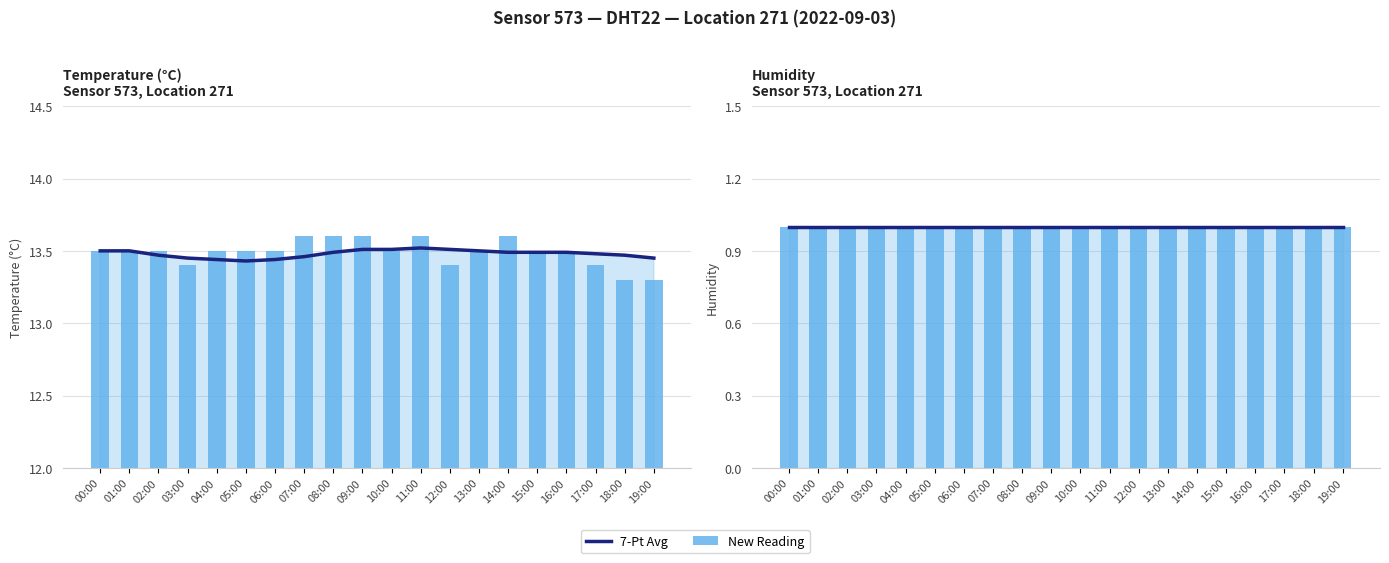

Count the number of data series in this chart.

2